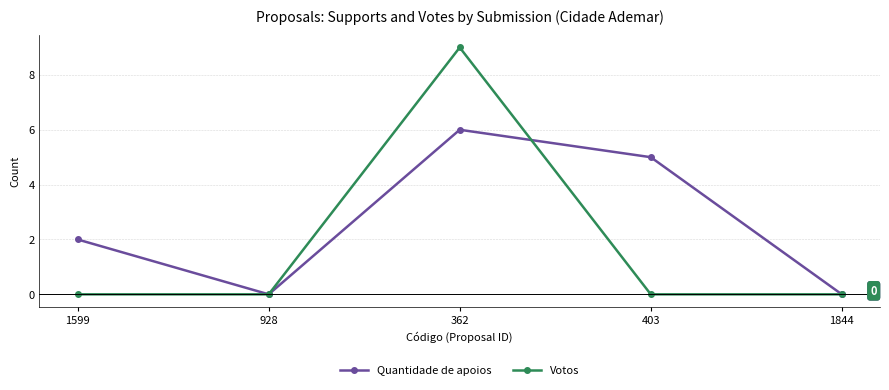

What is the greatest value displayed?

9